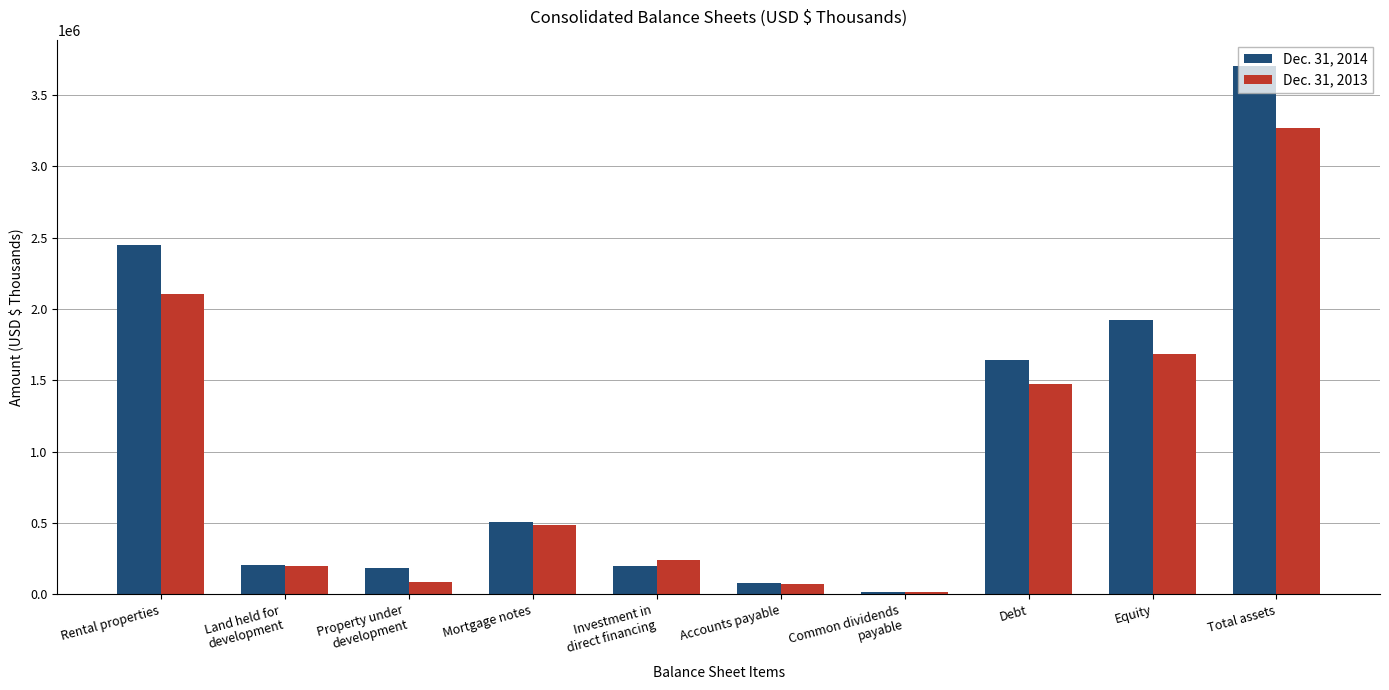

What is the spread (max minus min) of values at Accounts payable?

9853